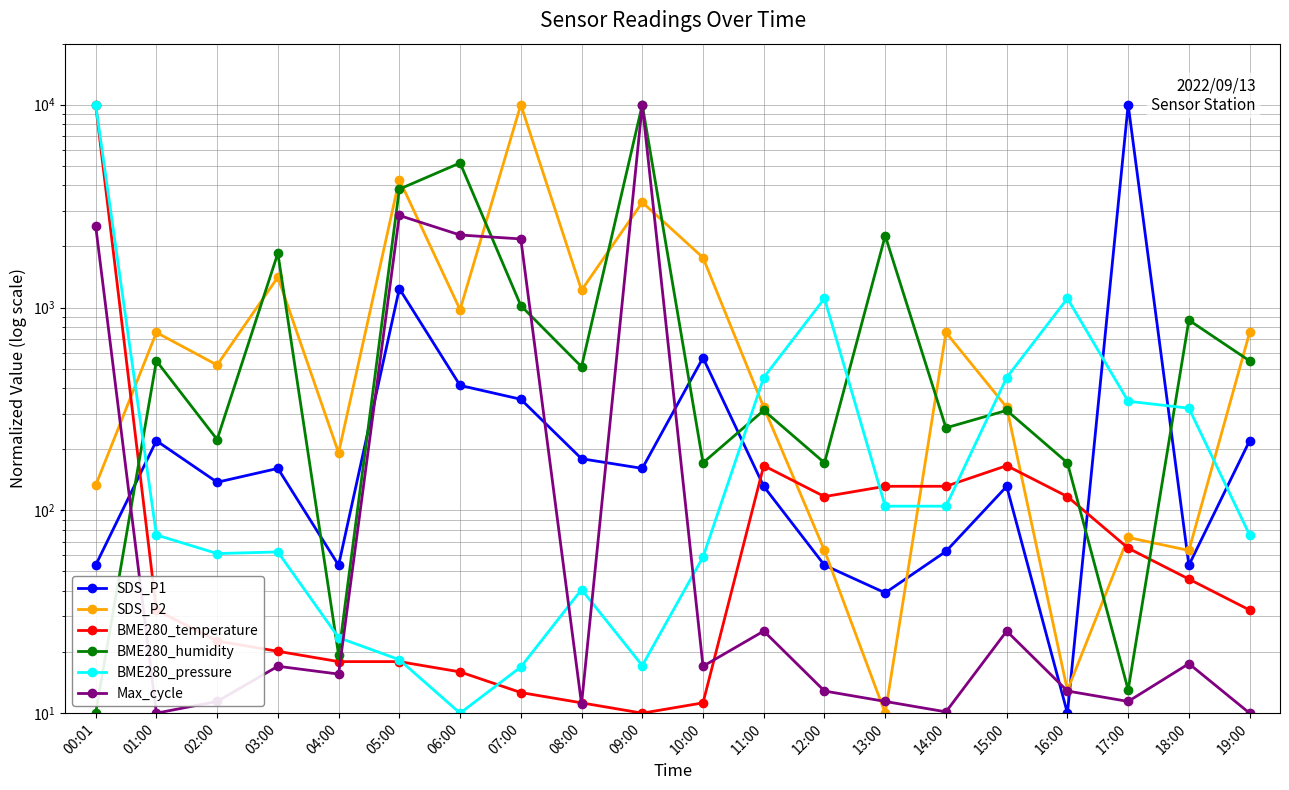

At which label does BME280_humidity first exceed 510?

01:00